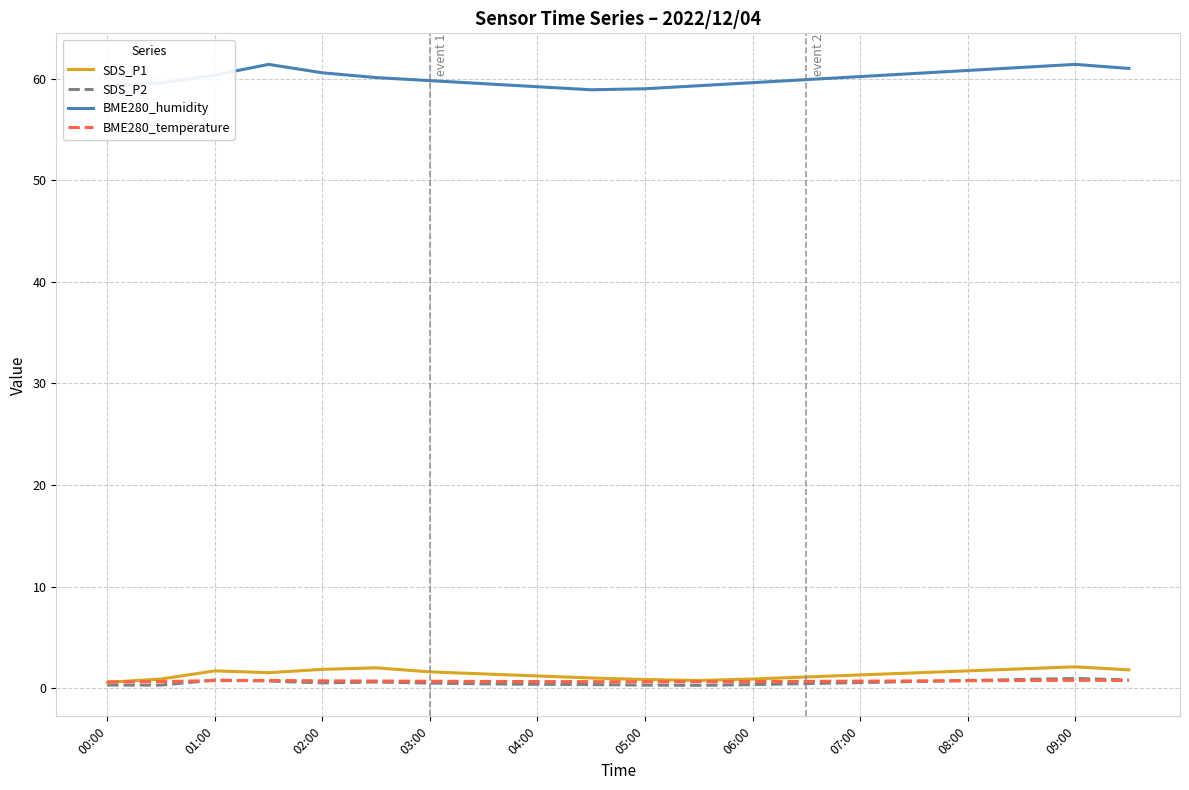

Which series has the largest range (max minus min)?

BME280_humidity